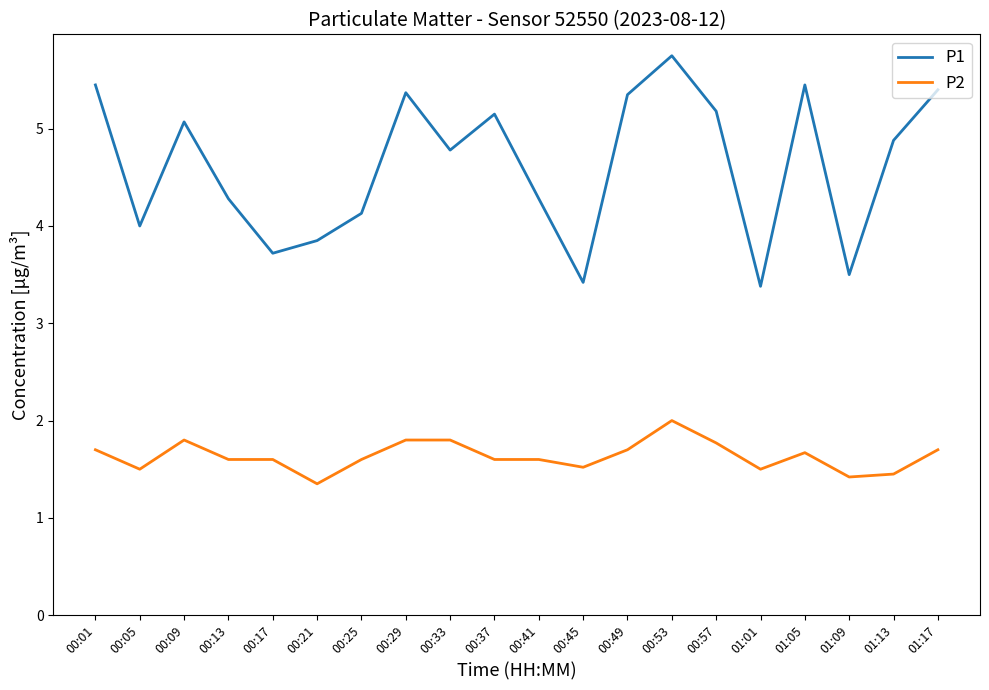

True or false: P1 and P2 cross at least once.

False